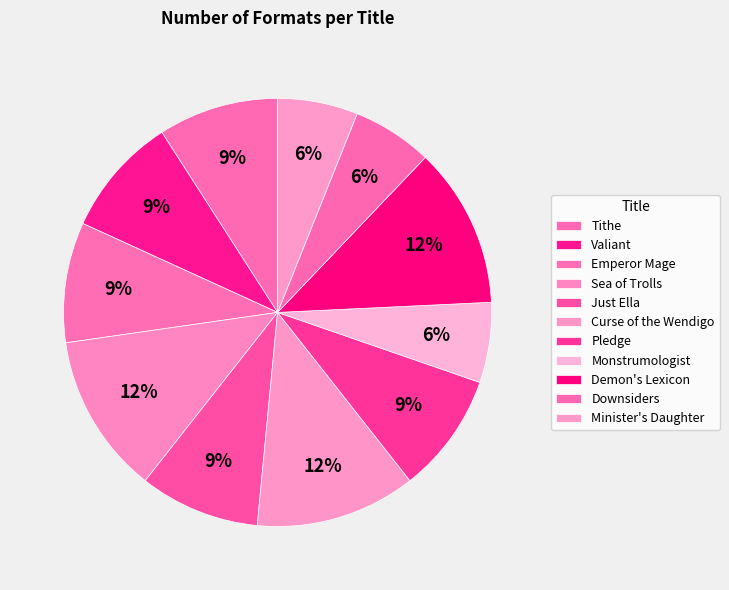

How many segments does this pie chart have?

11